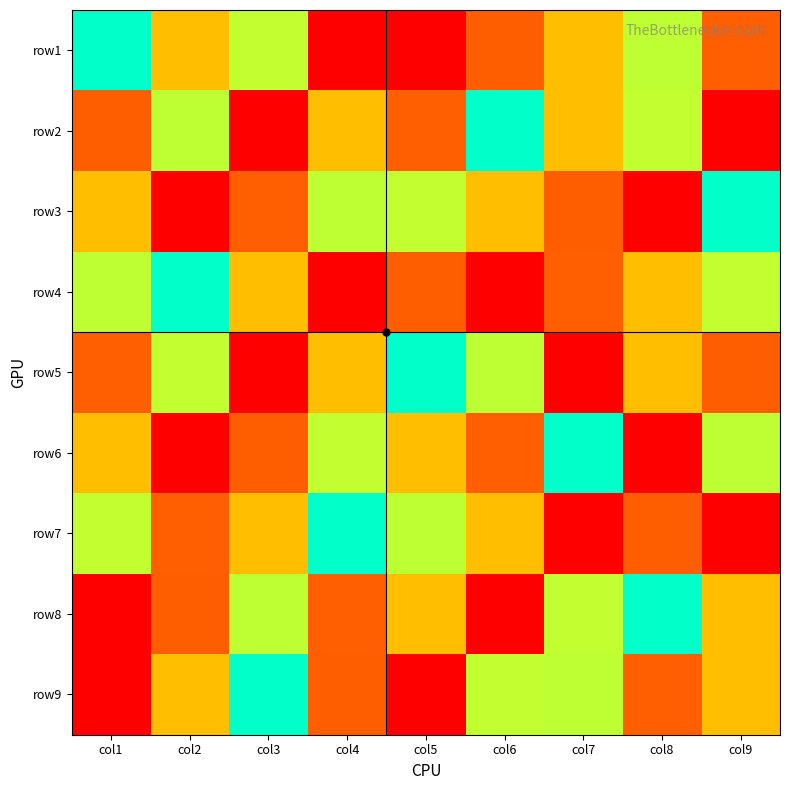

What is the spread (max minus min) of values at col1?

8